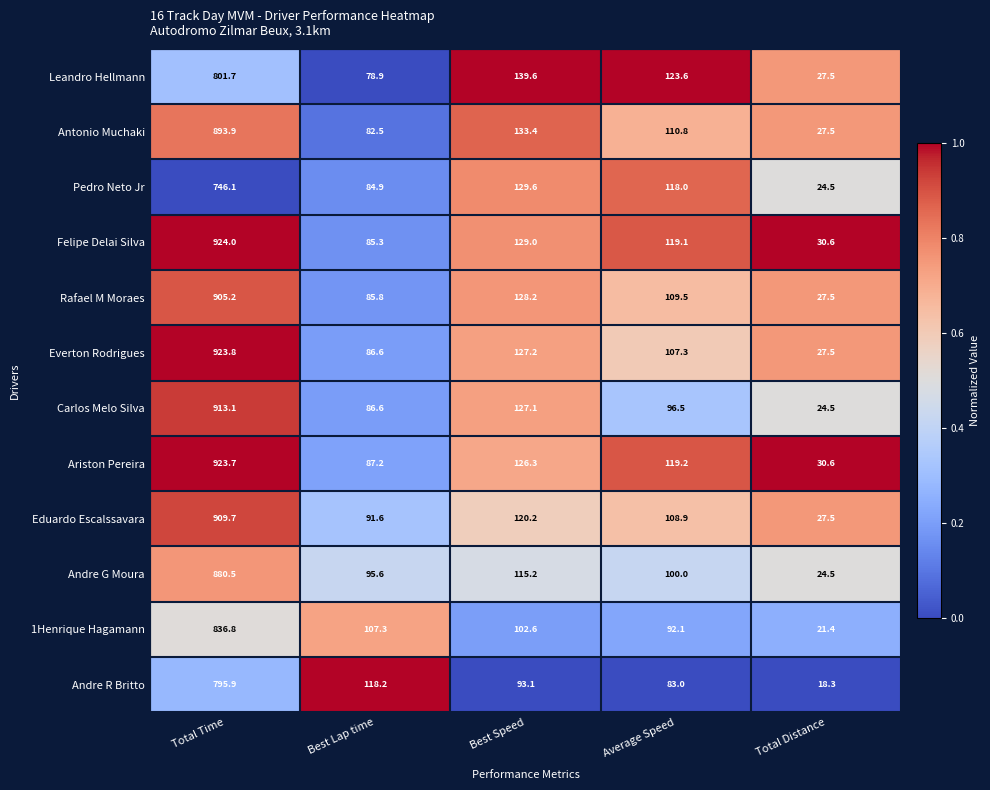

What is the difference between the Carlos Melo Silva values at Total Time and Total Distance?

888.6